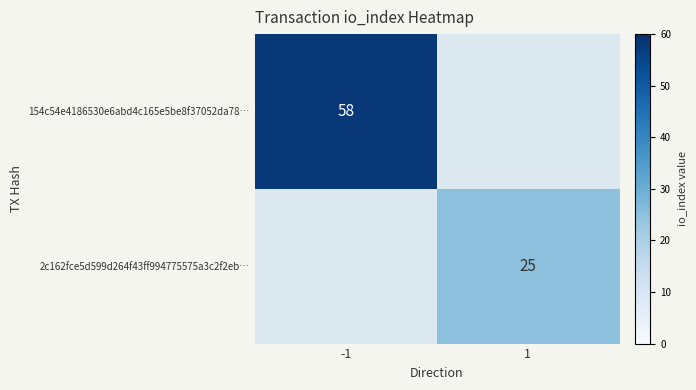

The value of 2c162fce5d599d264f43ff994775575a3c2f2eb… at 1 is 14. True or false?

False